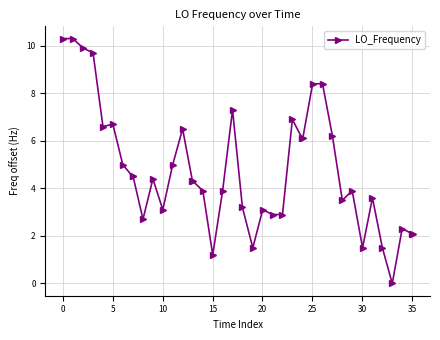

What is the value of the 17th point from the left?

3.9